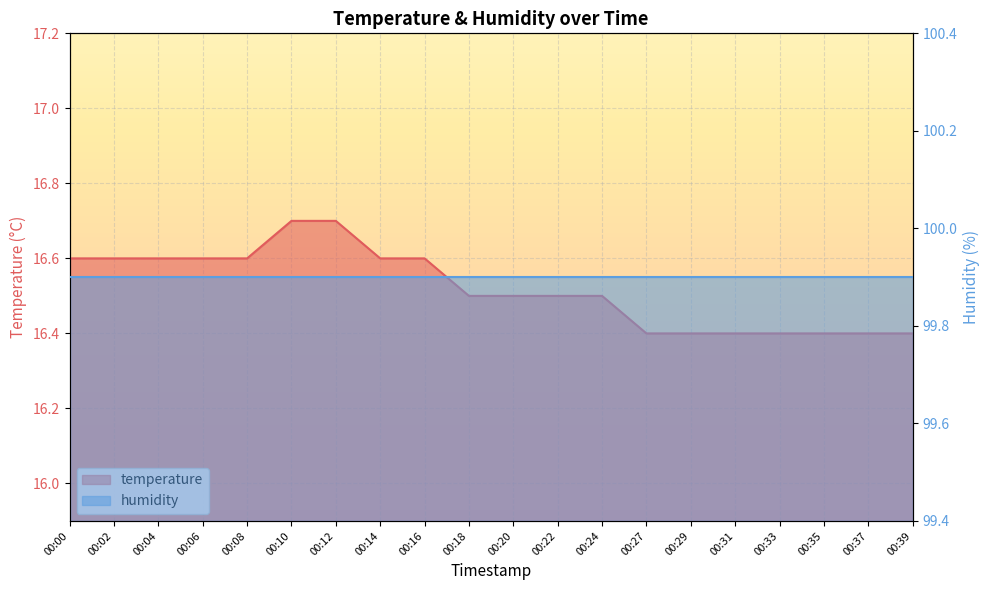

What is the value of the 19th point from the left?

16.4